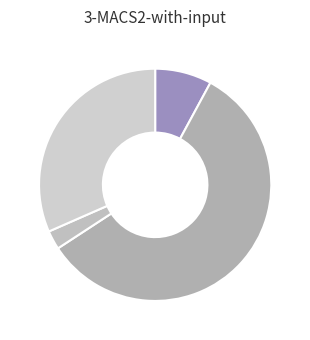

Count the number of slices in the pie.

4